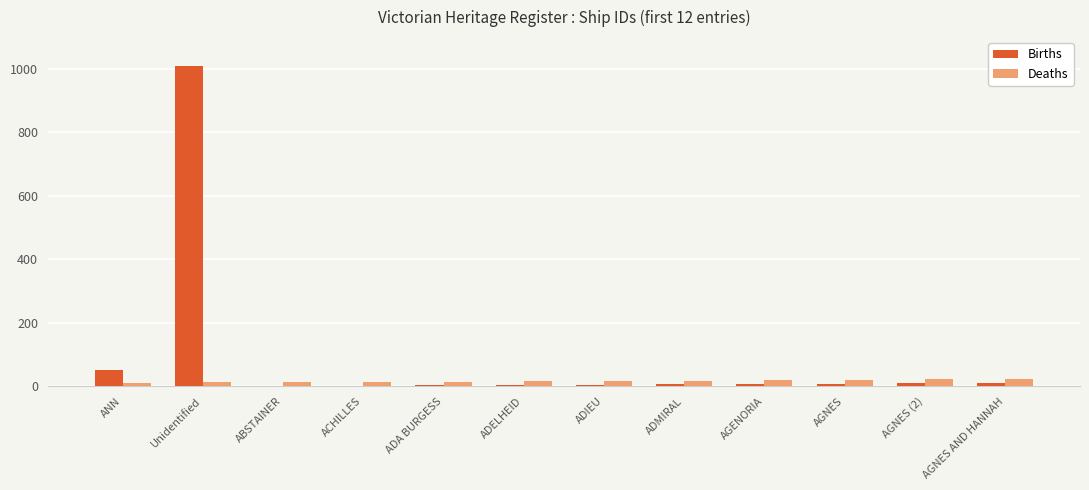

What is the average value of the Deaths series?

17